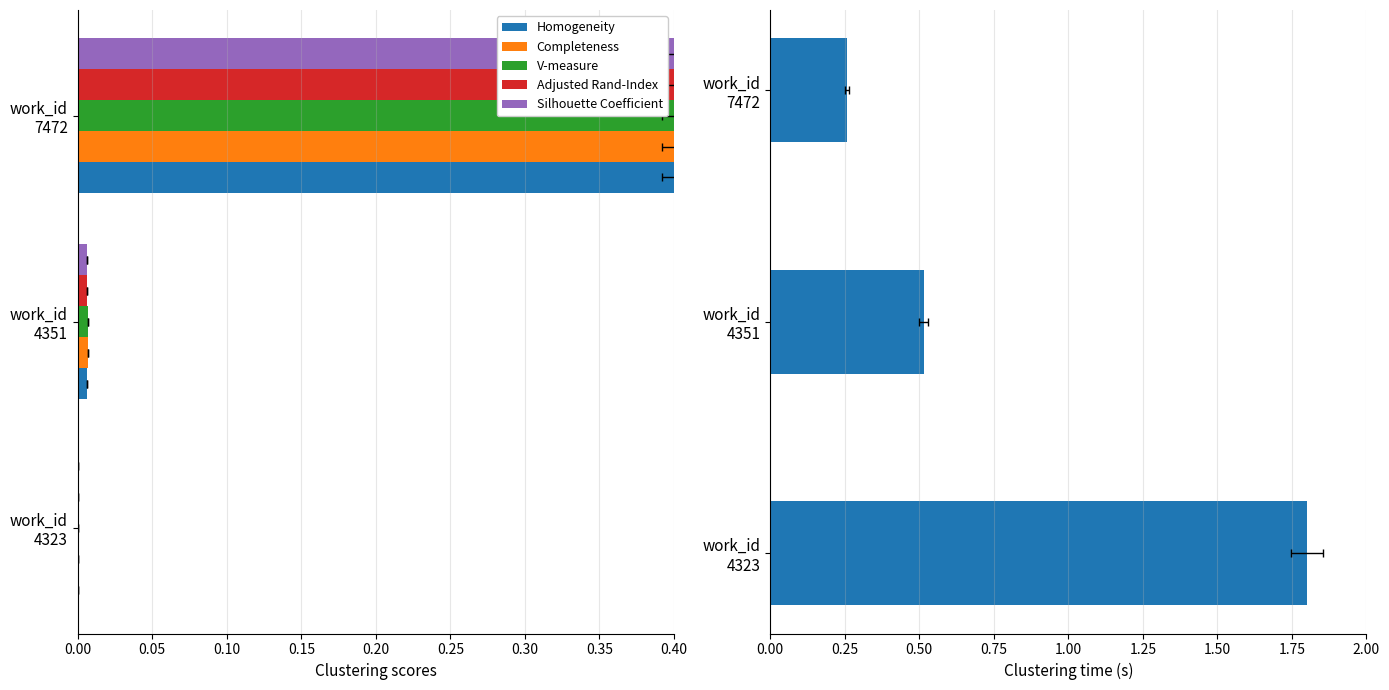

The value of Completeness at work_id 4351 is 0.0. True or false?

True